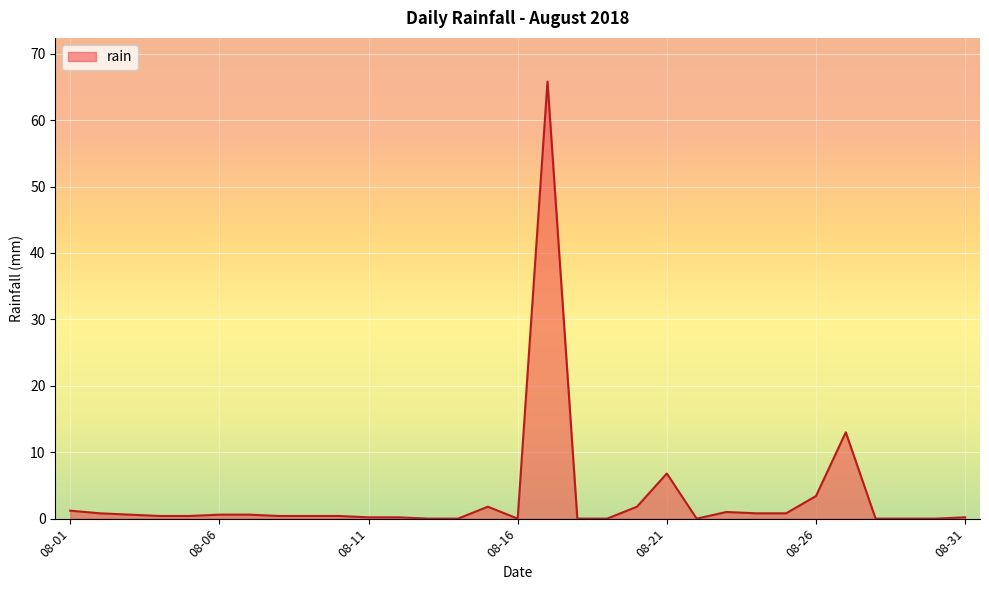

What is the difference between the maximum and minimum values?

65.8